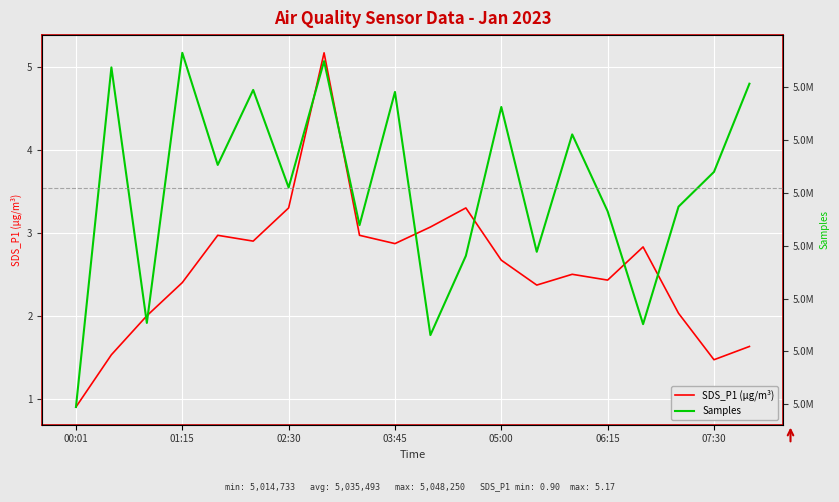

The SDS_P1 (µg/m³) series shows 2.4 at 13. True or false?

True